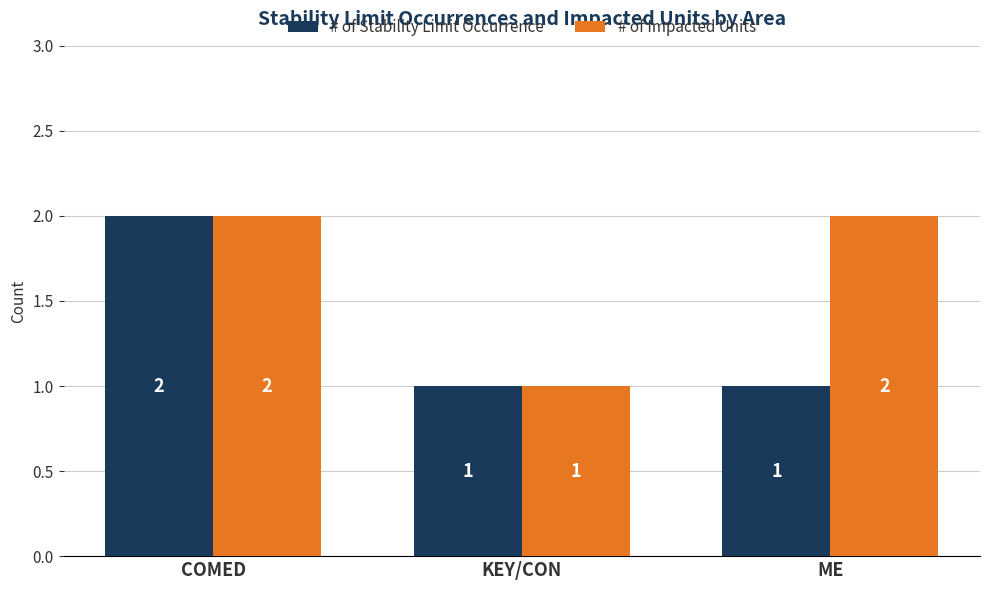

List the series in order of their overall mean, highest first.

# of Impacted Units, # of Stability Limit Occurrence